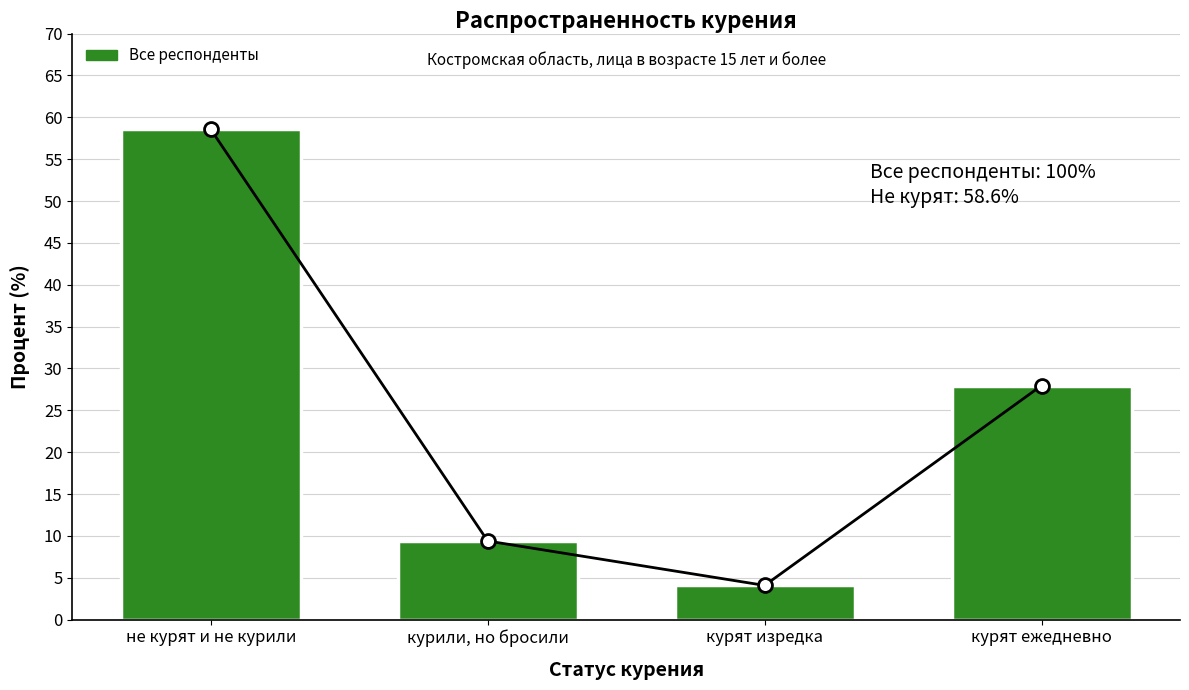

What is the change in value from не курят и не курили to курили, но бросили?

-49.2